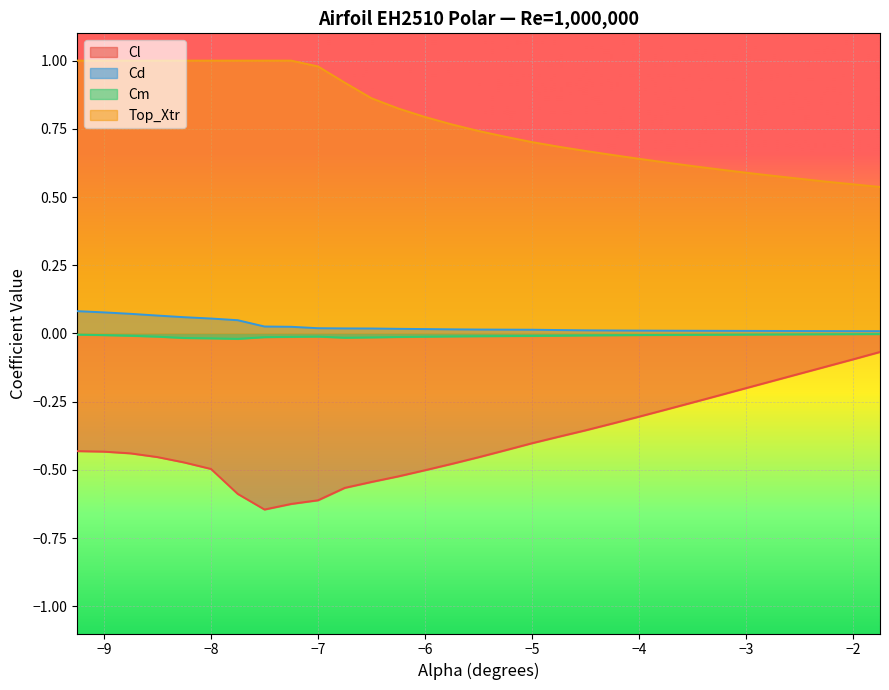

What are all the series names shown in the legend?

Cl, Cd, Cm, Top_Xtr